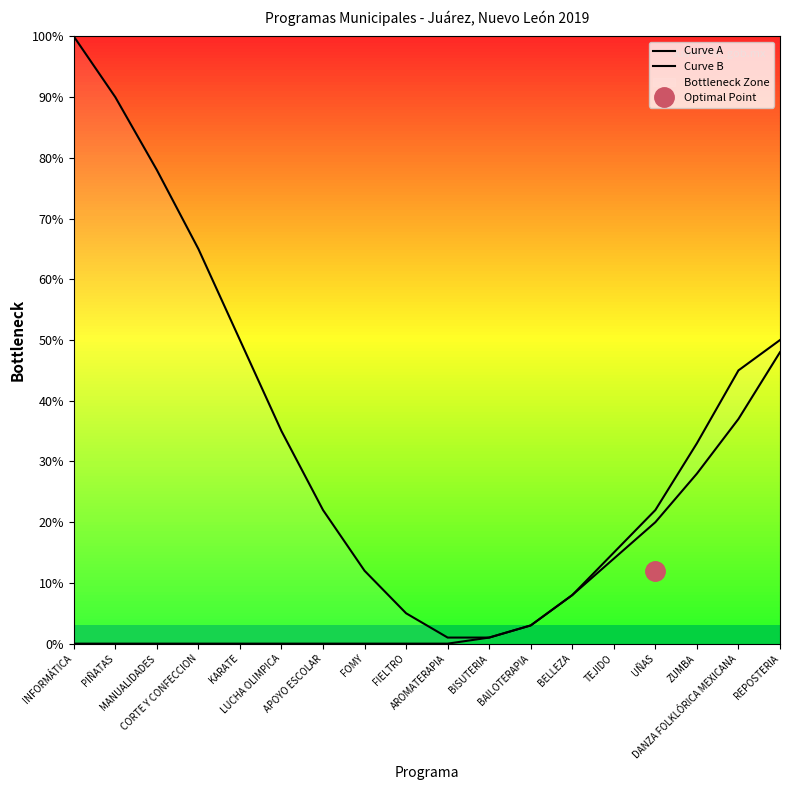

Which series changed the most between MANUALIDADES and DANZA FOLKLÓRICA MEXICANA?

Curve B